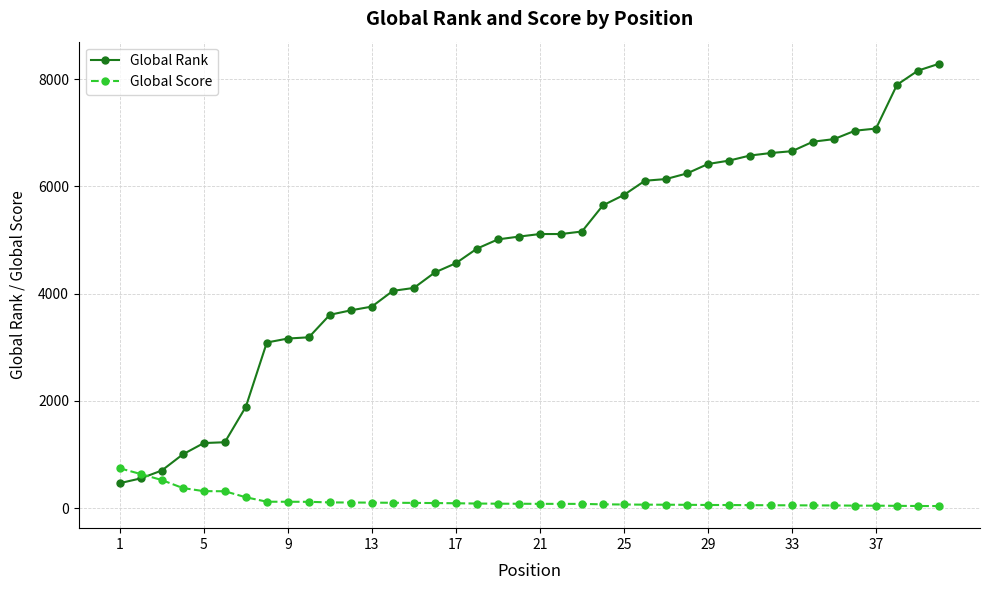

Which series has the largest total across all categories?

Global Rank